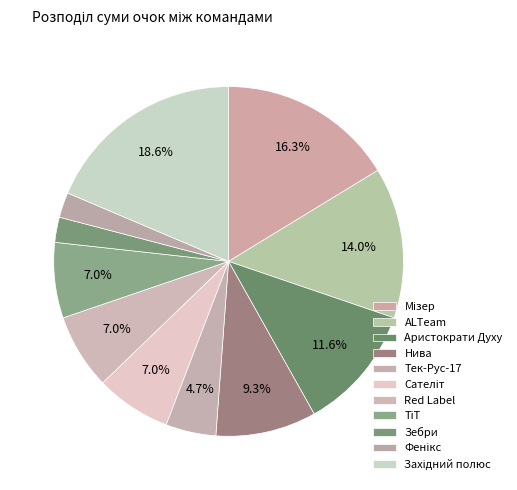

How many slices are in this pie chart?

11